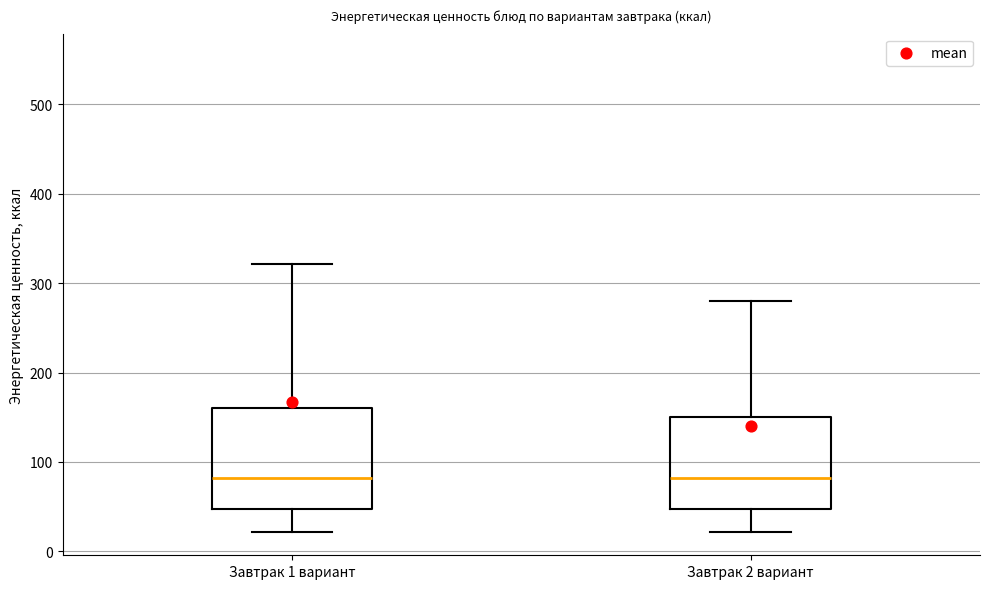

Reading left to right, transcribe this box plot: for each box, give where its median line is, the range the box spans, and where its two whiskers end, as read against the y-axis. The values are not printed on the chart, so give them approximately, as read against the axis.

Завтрак 1 вариант: median 80, box 50 to 160, whiskers 20 to 320
Завтрак 2 вариант: median 80, box 50 to 150, whiskers 20 to 280